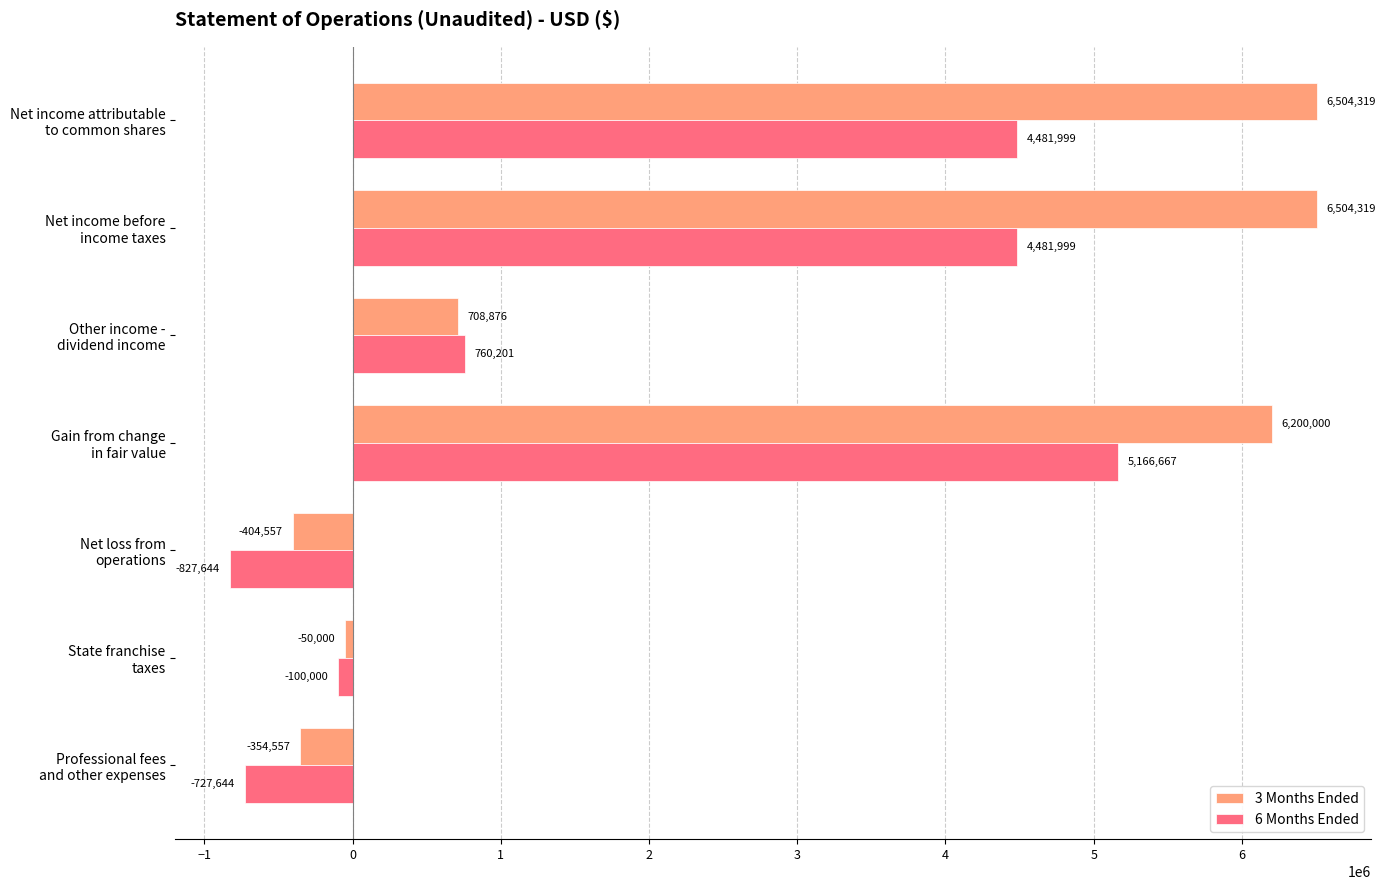

List the series in order of their overall mean, highest first.

3 Months Ended, 6 Months Ended